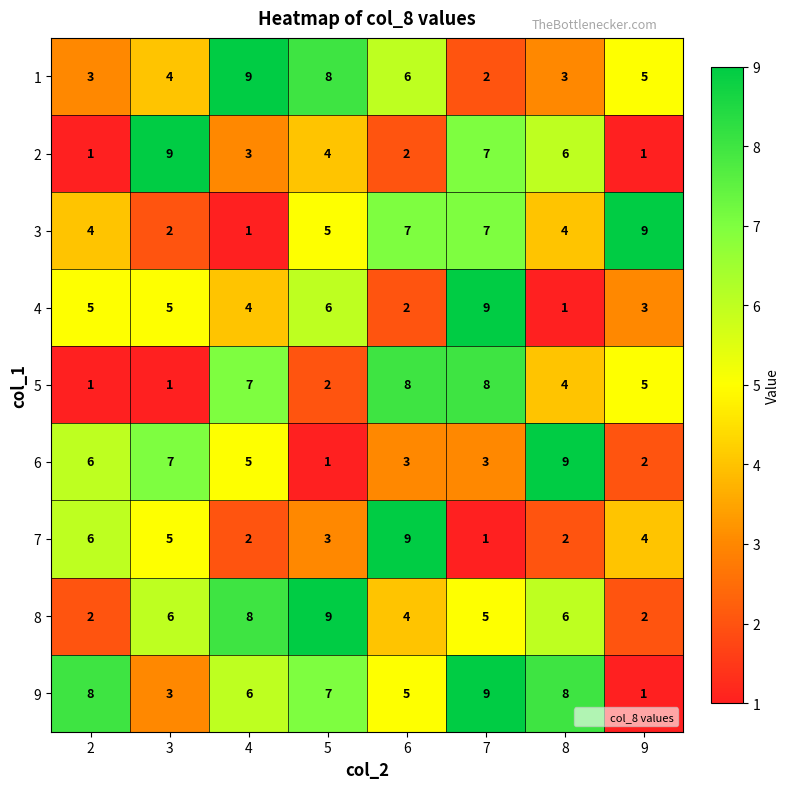

The 5 series shows 2 at 2. True or false?

False